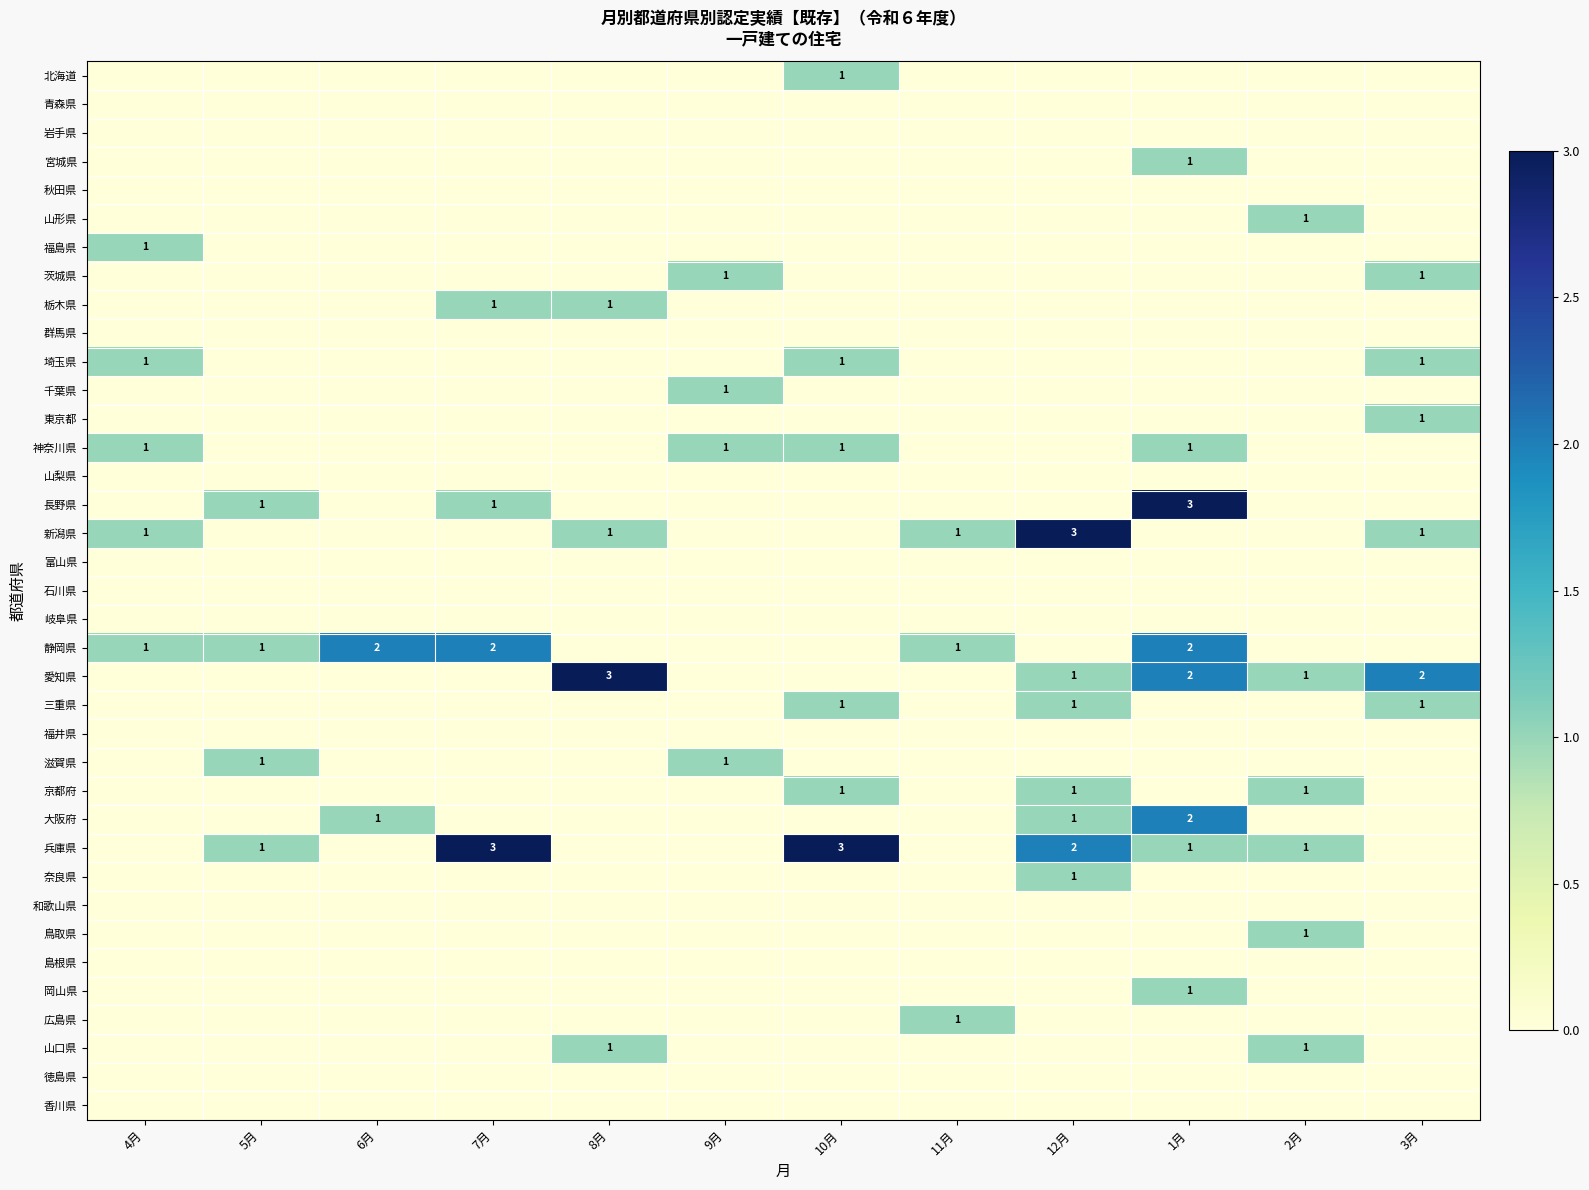

At how many categories does at least one series exceed 1?

7